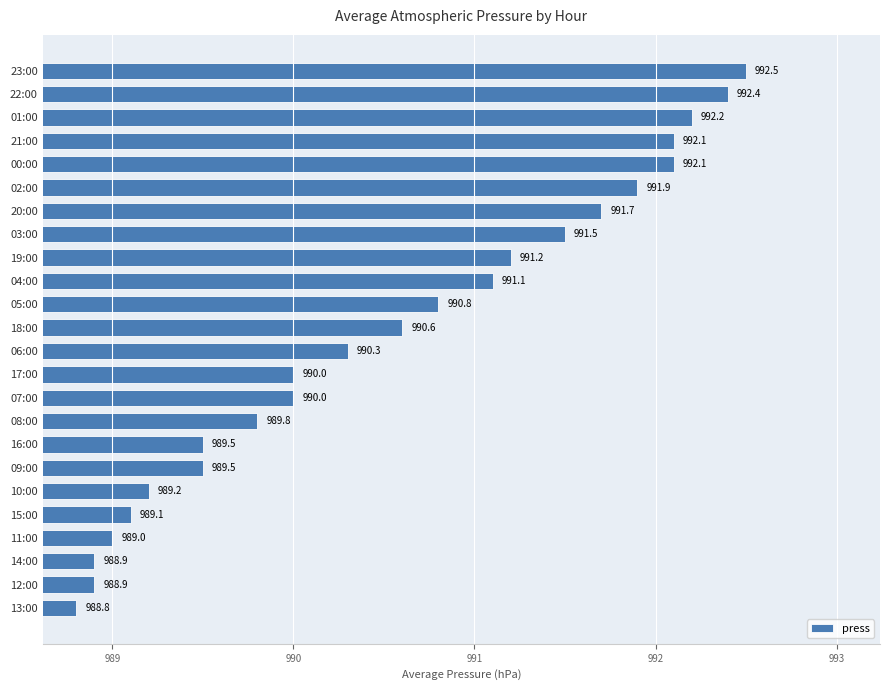

The chart shows a value of 992.5 at 23:00. True or false?

True